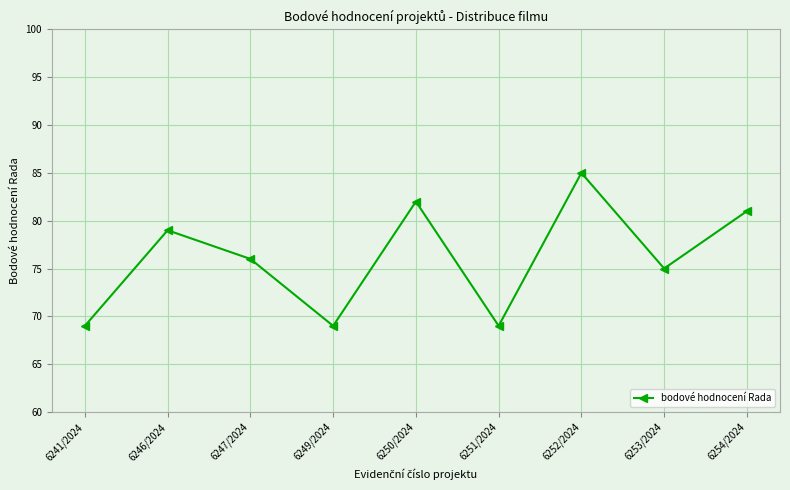

What is the label of the 3rd point from the right?

6252/2024